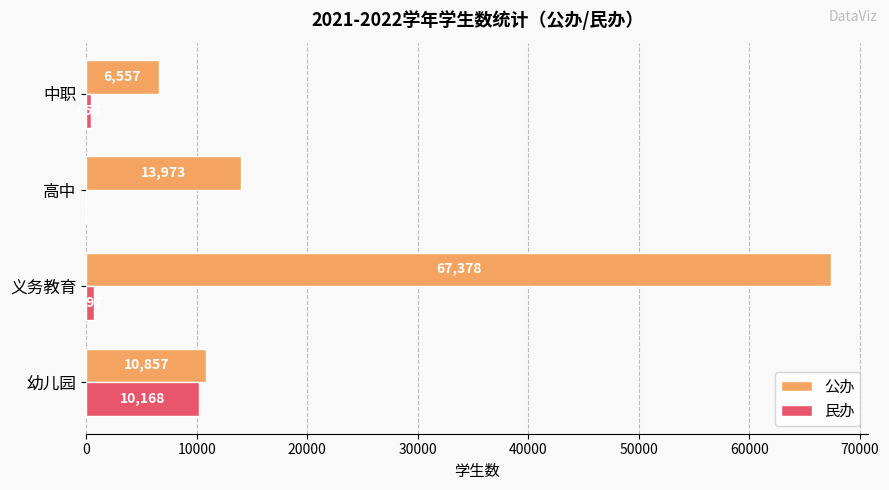

What are all the series names shown in the legend?

公办, 民办